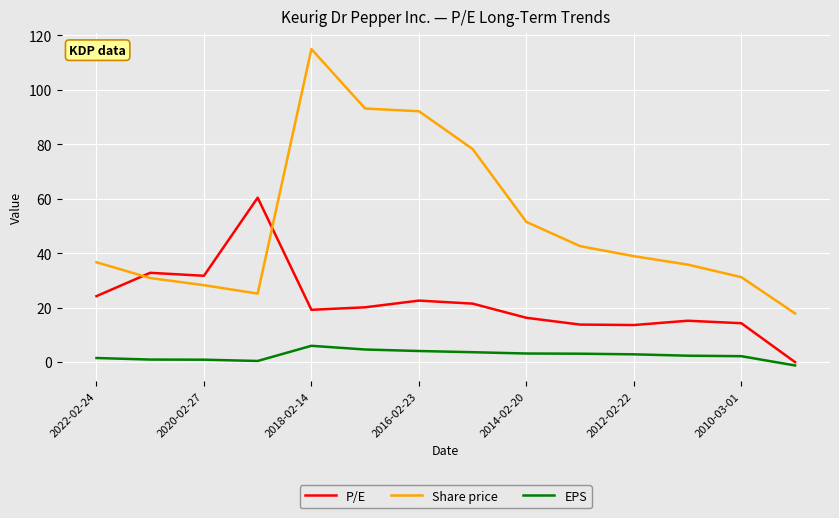

Which series has the largest total across all categories?

Share price